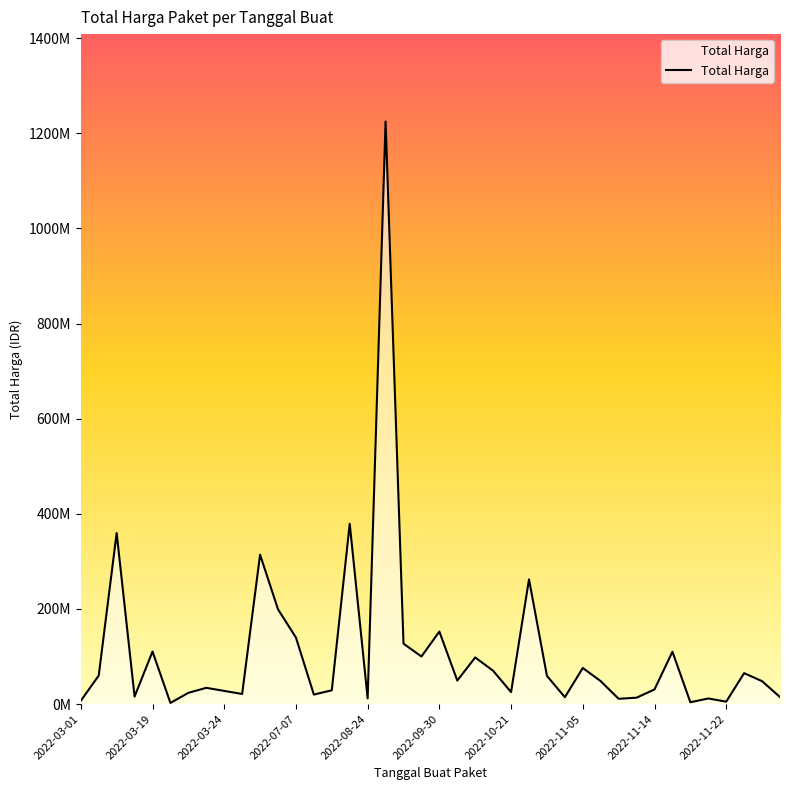

Where is the data nearest to the value 613538875?

15